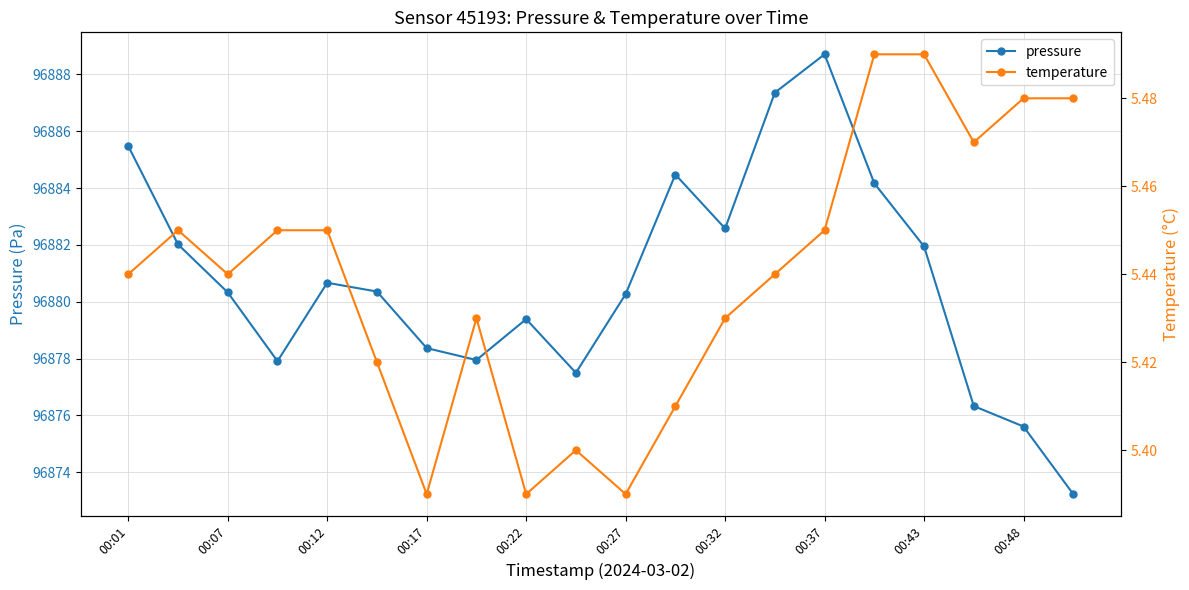

What is the maximum value for pressure?

96888.7